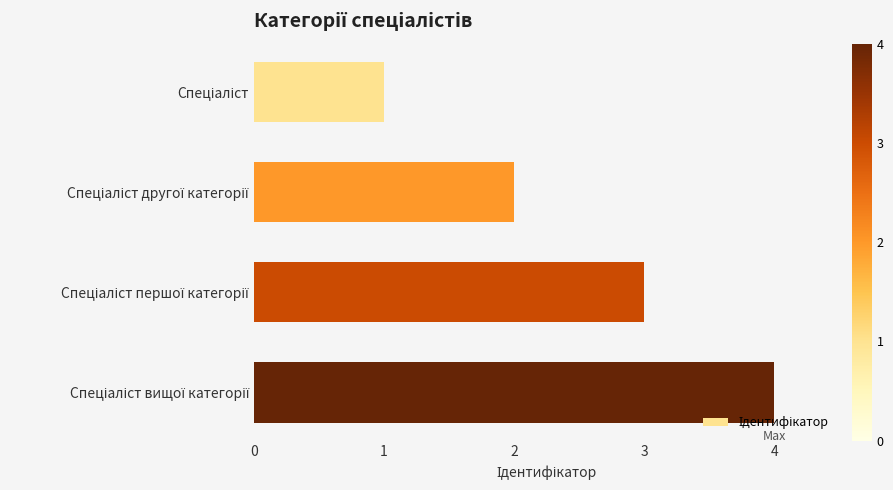

What is the maximum value shown in the chart?

4